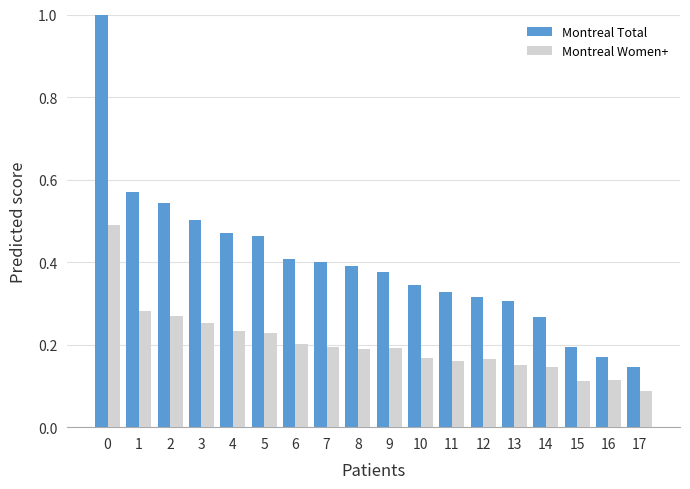

True or false: Montreal Total has a value of 1.4 at 0.

False